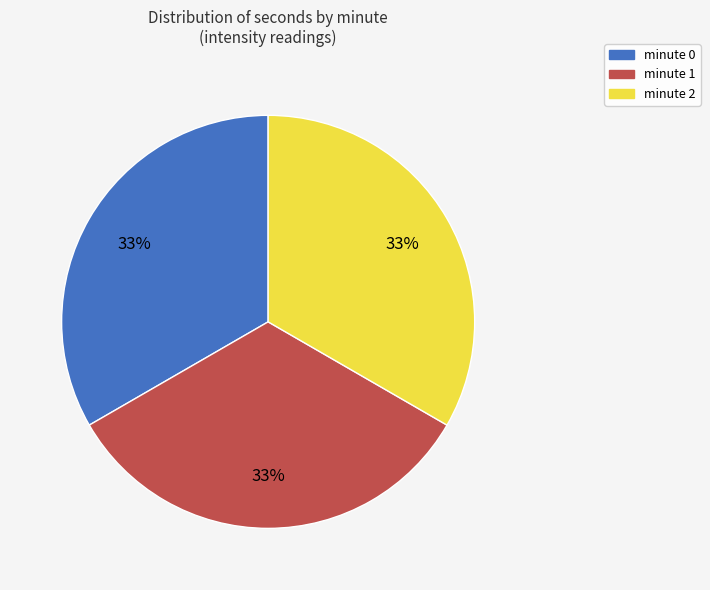

Is minute 2 the majority of the pie?

No